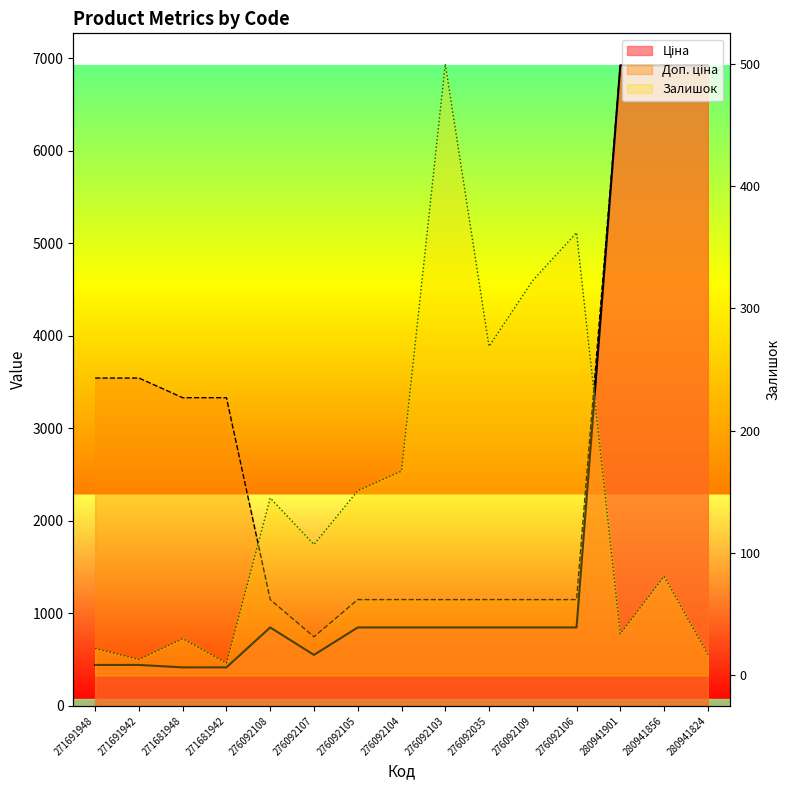

At which category does the chart reach its minimum across all series?

271681942